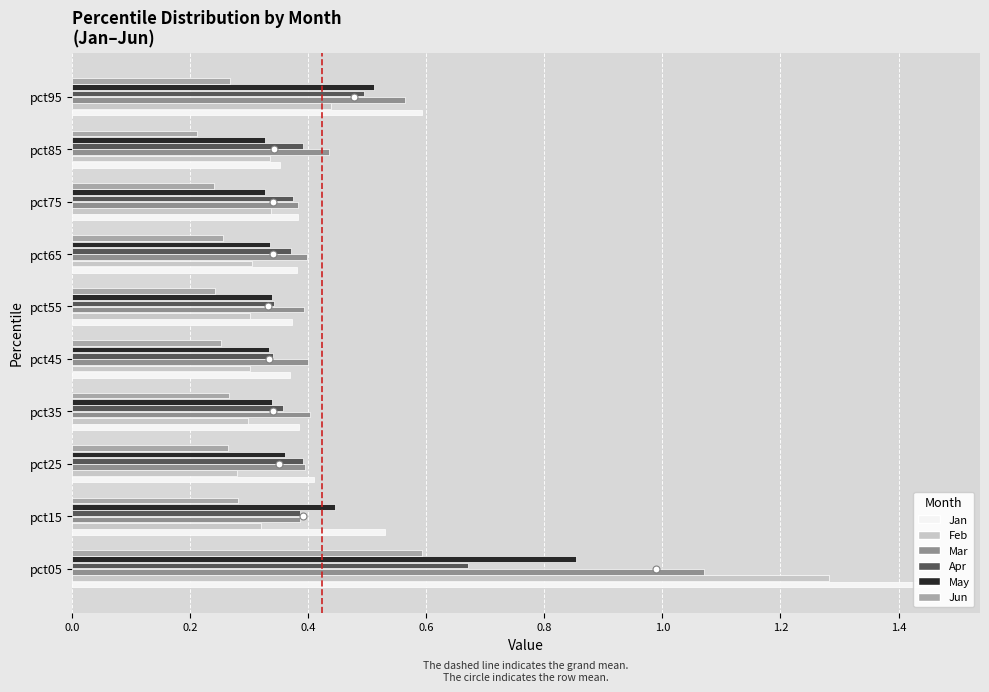

Rank the series by their maximum value, from lowest to highest.

Jun, Apr, May, Mar, Feb, Jan